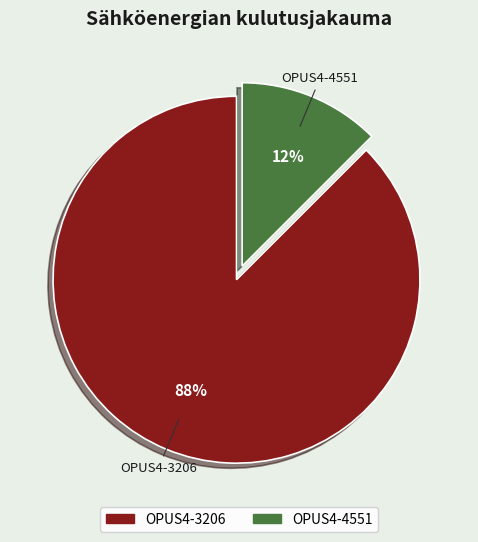

To the nearest percent, what is the average slice percentage?

50%